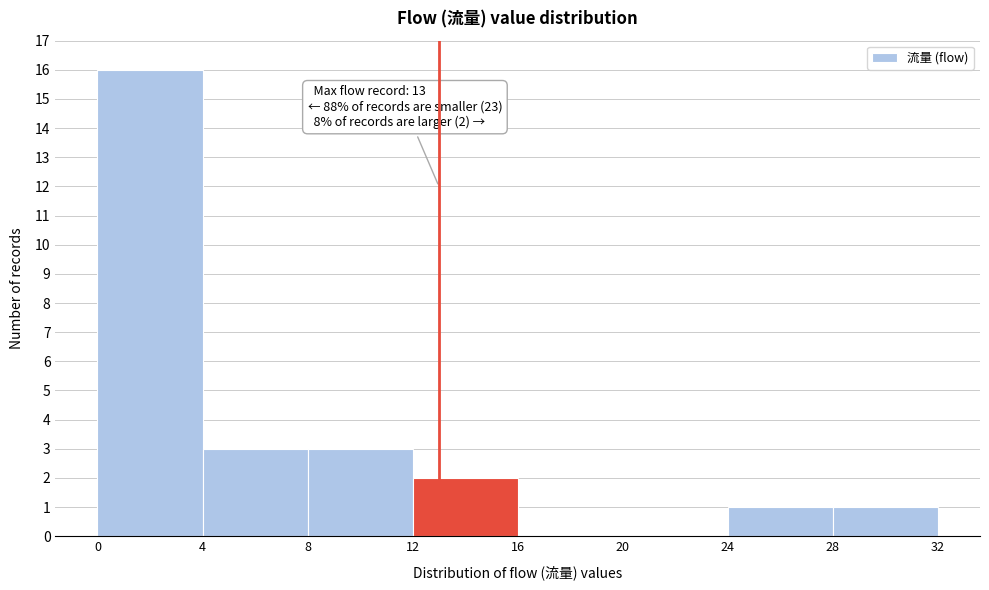

Over which range of the x-axis is the bar tallest?

0 to 4